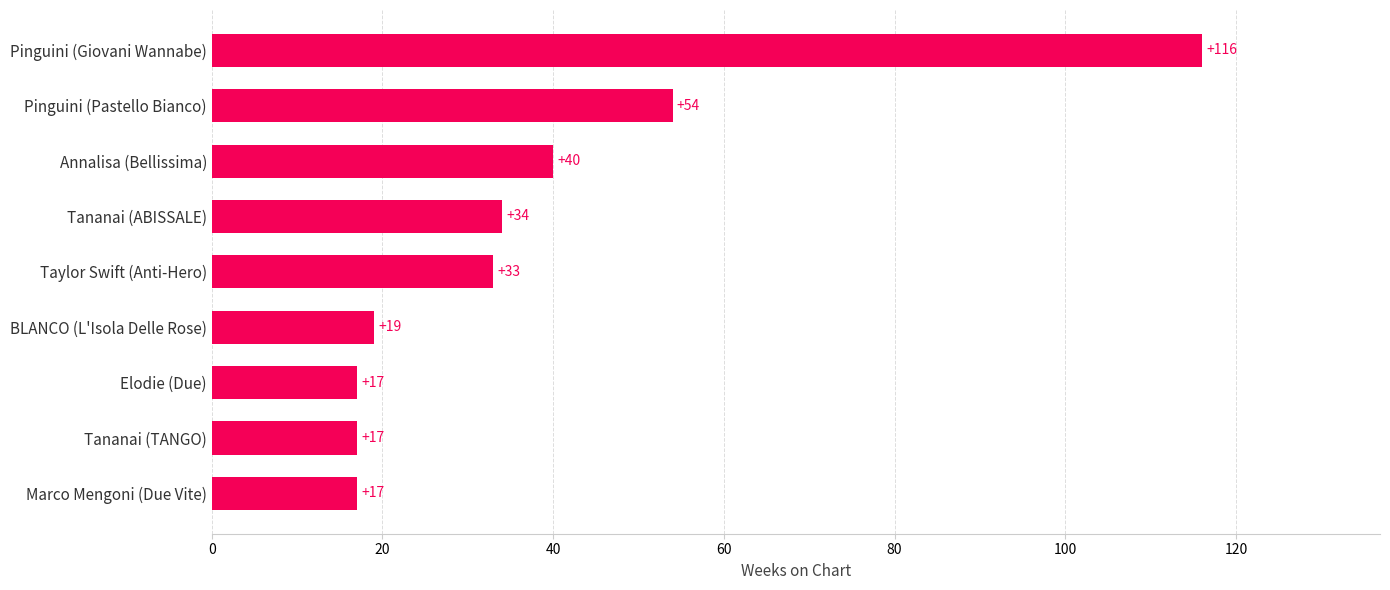

What is the change in value from BLANCO (L'Isola Delle Rose) to Pinguini (Pastello Bianco)?

+35